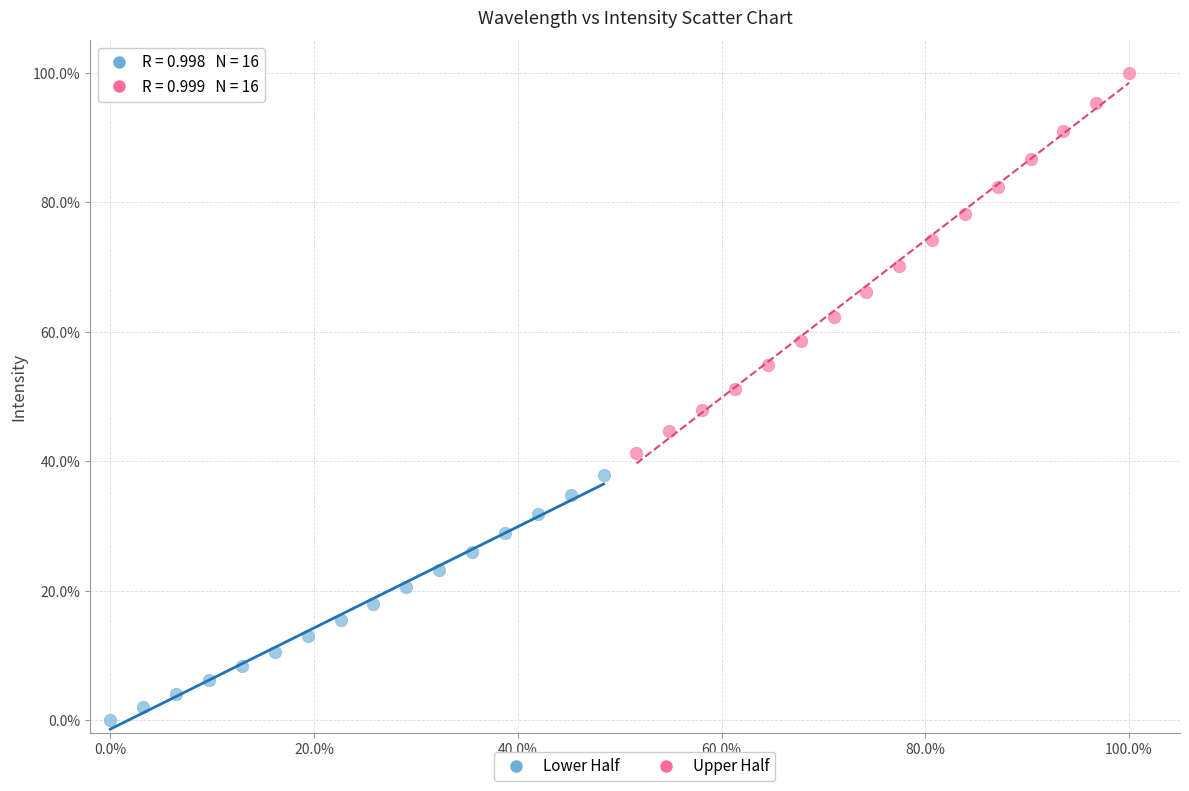

Which series reaches the maximum Y coordinate?

Upper Half